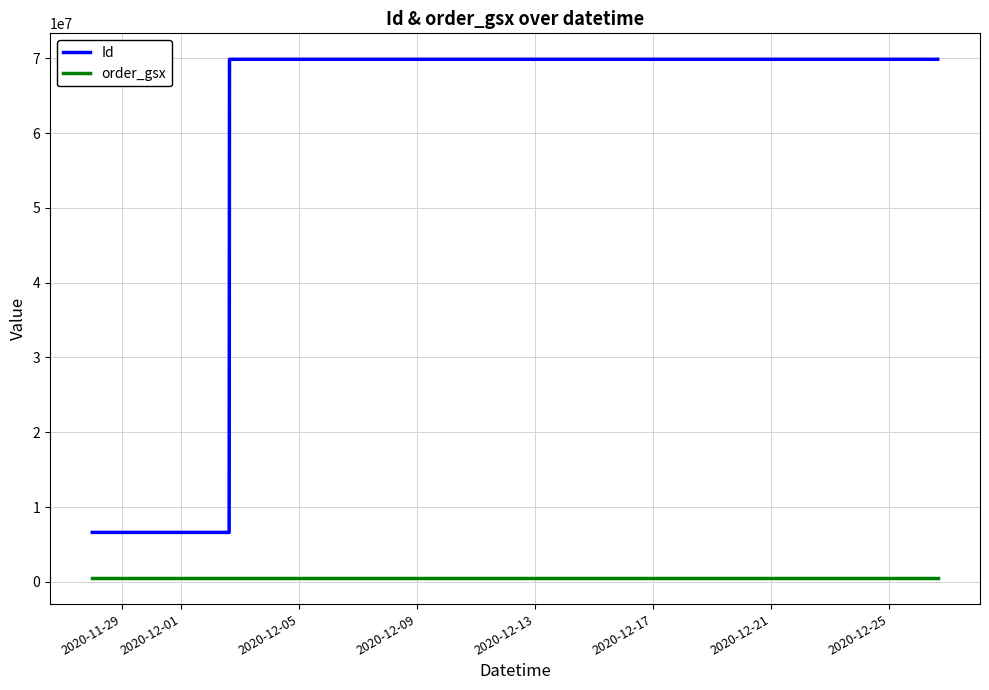

Which series has the largest total across all categories?

Id